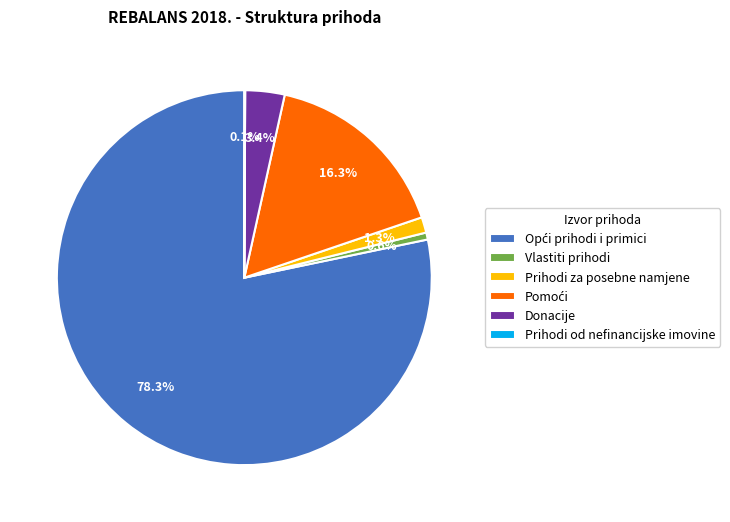

Does any single category account for the majority?

Yes